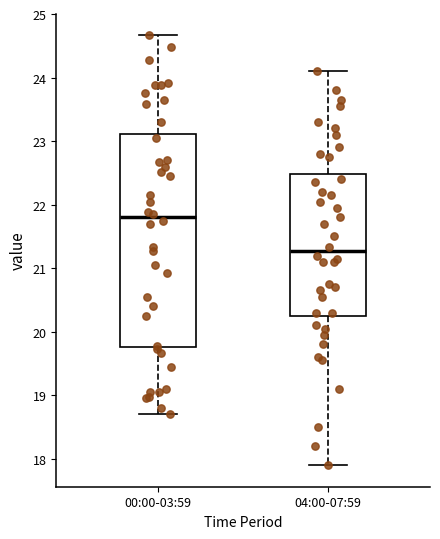

Reading left to right, read every box against the y-axis: the position of its median line, the range the box covers, and the ends of its whiskers. The values are not printed on the chart, so give them approximately, as read against the axis.

00:00-03:59: median 21.8, box 19.8 to 23.1, whiskers 18.7 to 24.7
04:00-07:59: median 21.3, box 20.3 to 22.5, whiskers 17.9 to 24.1